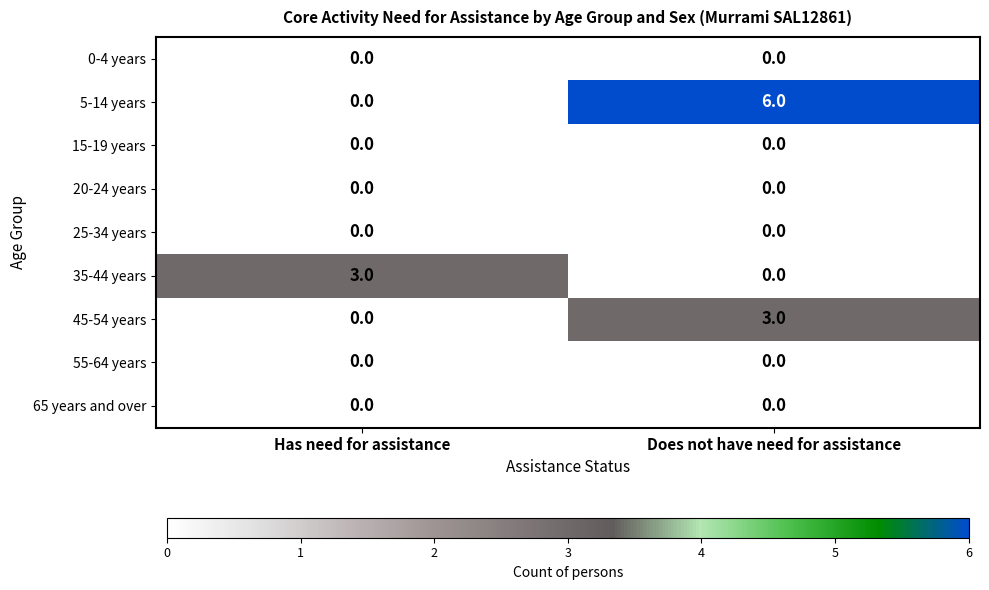

Reading right to left, transcribe all the data shown in this chart.

0-4 years: Does not have need for assistance=0	Has need for assistance=0
5-14 years: Does not have need for assistance=6	Has need for assistance=0
15-19 years: Does not have need for assistance=0	Has need for assistance=0
20-24 years: Does not have need for assistance=0	Has need for assistance=0
25-34 years: Does not have need for assistance=0	Has need for assistance=0
35-44 years: Does not have need for assistance=0	Has need for assistance=3
45-54 years: Does not have need for assistance=3	Has need for assistance=0
55-64 years: Does not have need for assistance=0	Has need for assistance=0
65 years and over: Does not have need for assistance=0	Has need for assistance=0